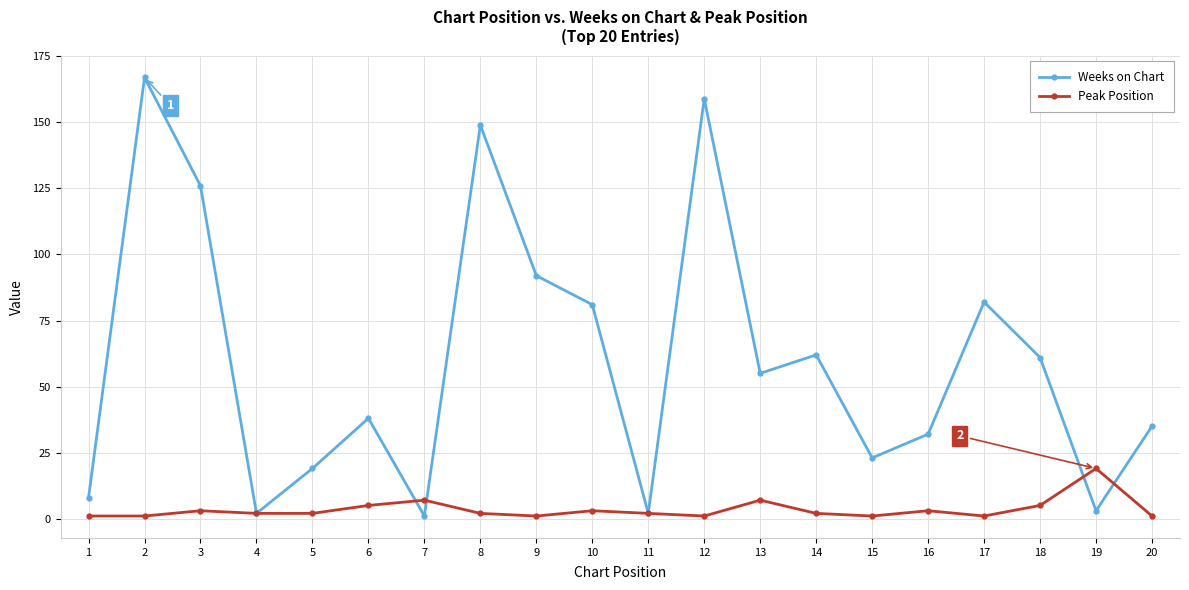

What is the maximum value for Weeks on Chart?

167